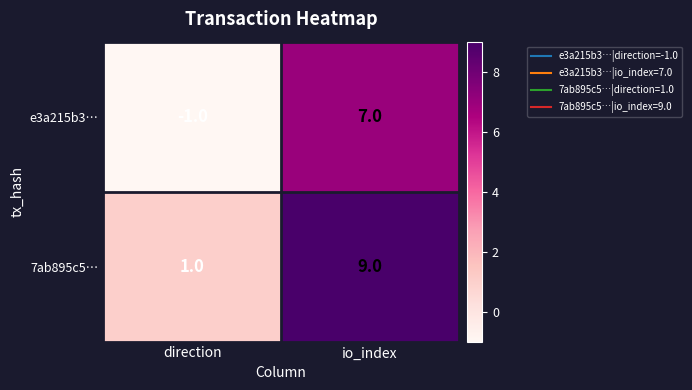

Rank the series by their maximum value, from lowest to highest.

e3a215b3…, 7ab895c5…